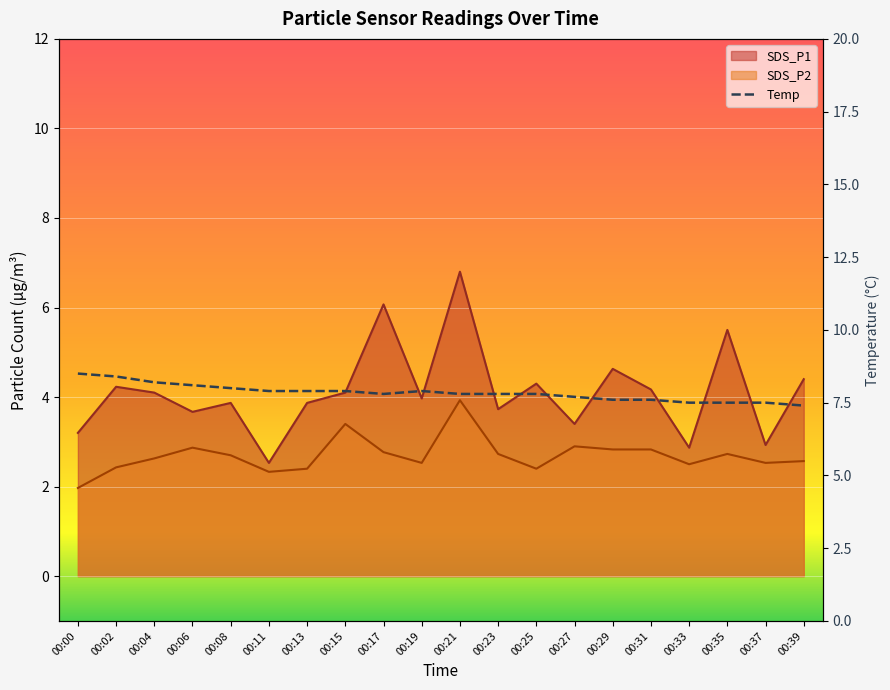

What is the spread (max minus min) of values at 00:04?

1.5